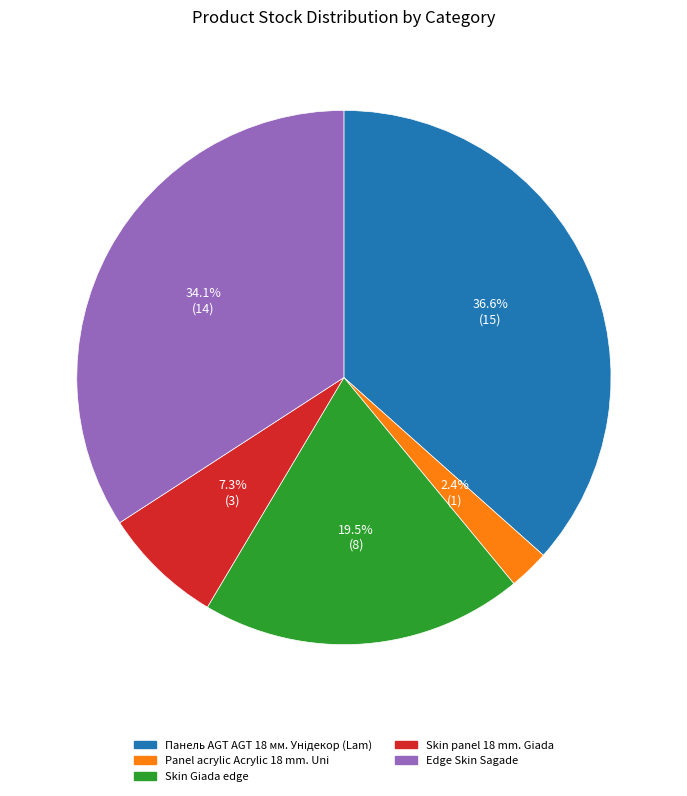

Which slice is the smallest?

Panel acrylic Acrylic 18 mm. Uni